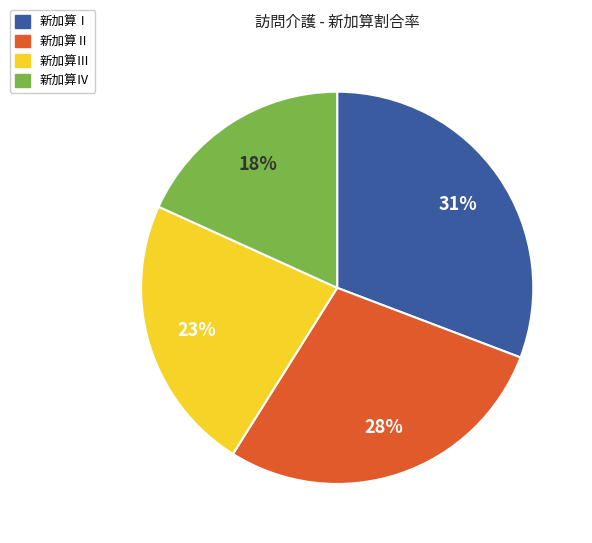

To the nearest percent, what is the difference between the largest and smallest slice percentages?

13%